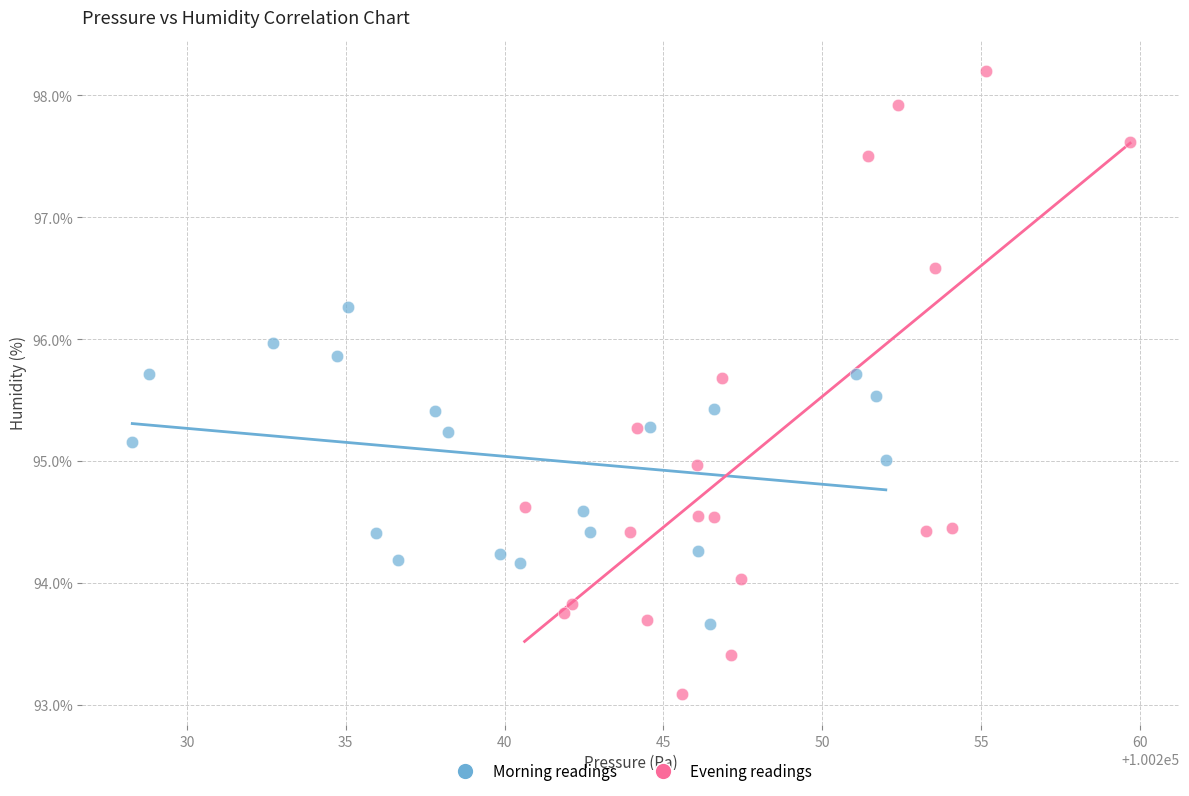

Which series has the largest Y range (max minus min)?

Evening readings